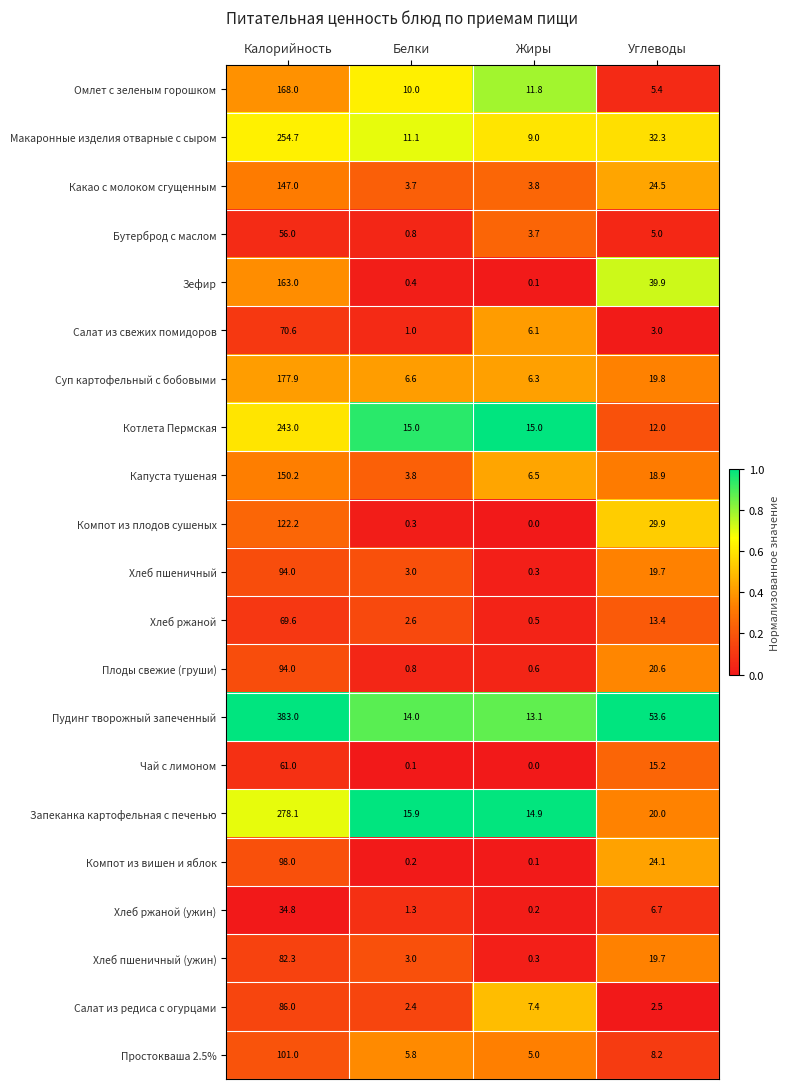

What value does the Котлета Пермская series have at Калорийность?

243.0